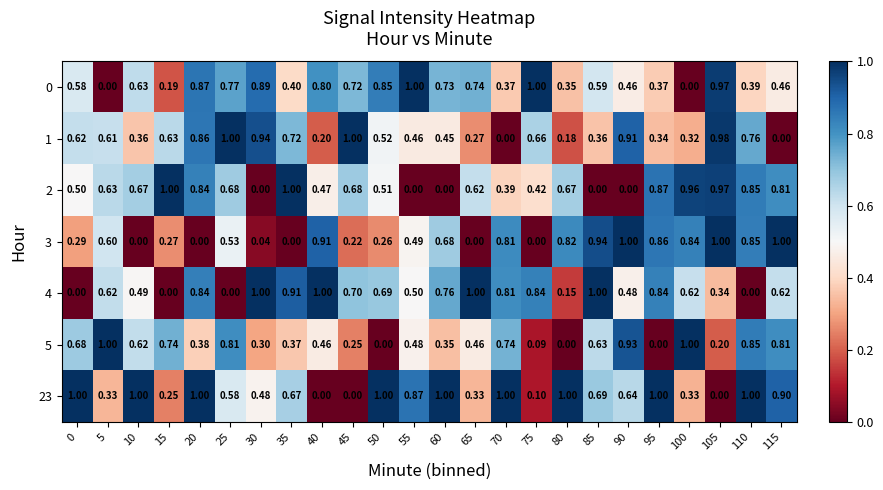

Is the value of 5 at 20 greater than the value of 3 at 45?

Yes